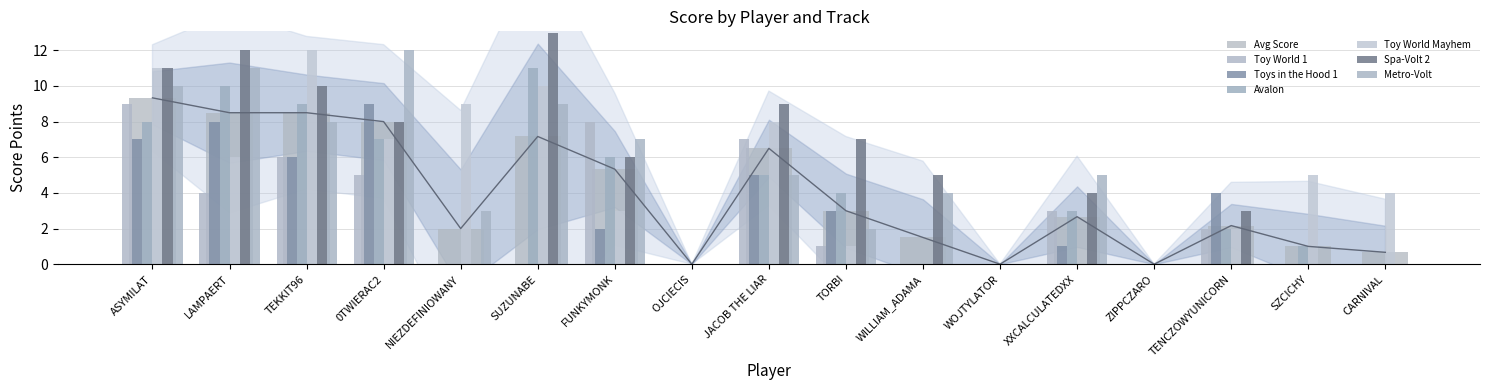

At which category is the sum across all series the highest?

ASYMILAT